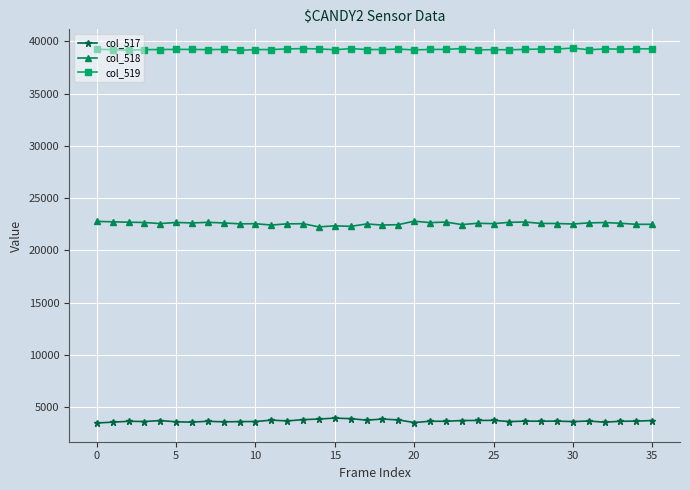

What is the smallest value displayed?

3496